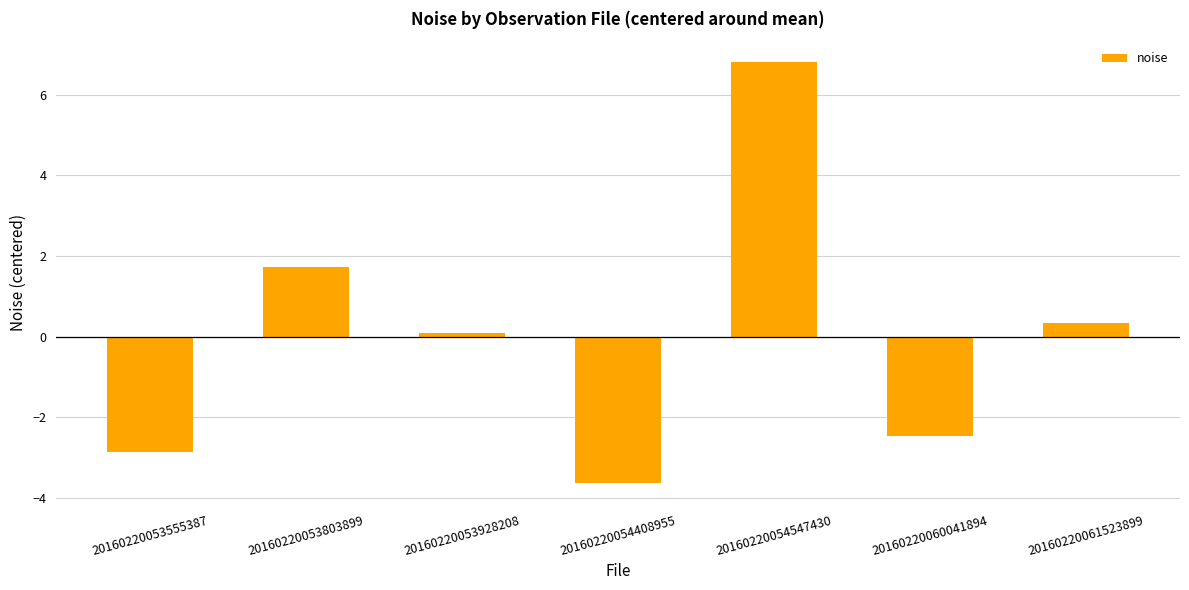

At which category does the chart reach its minimum across all series?

20160220054408955